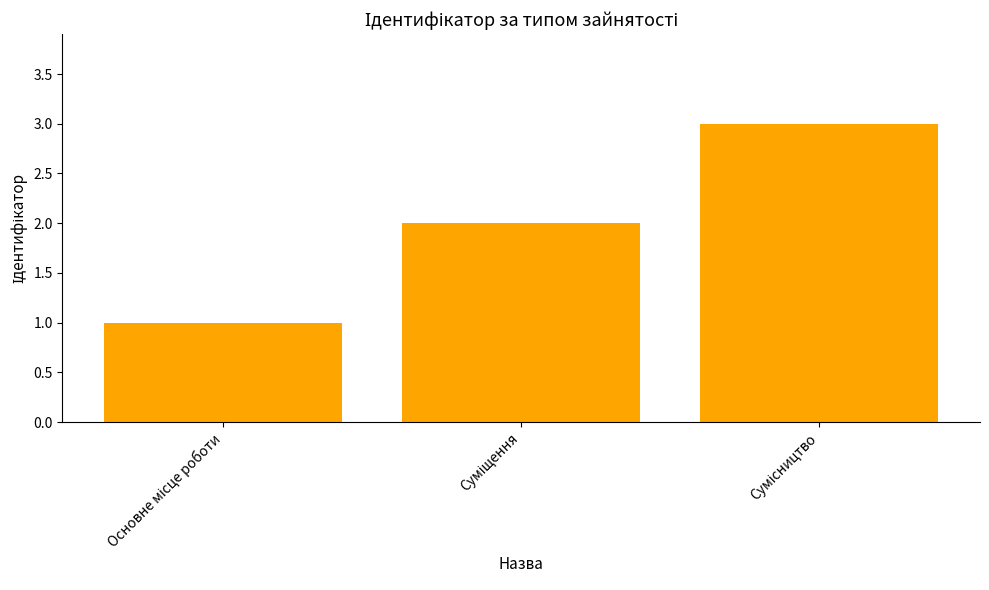

How many bars are there in total?

3